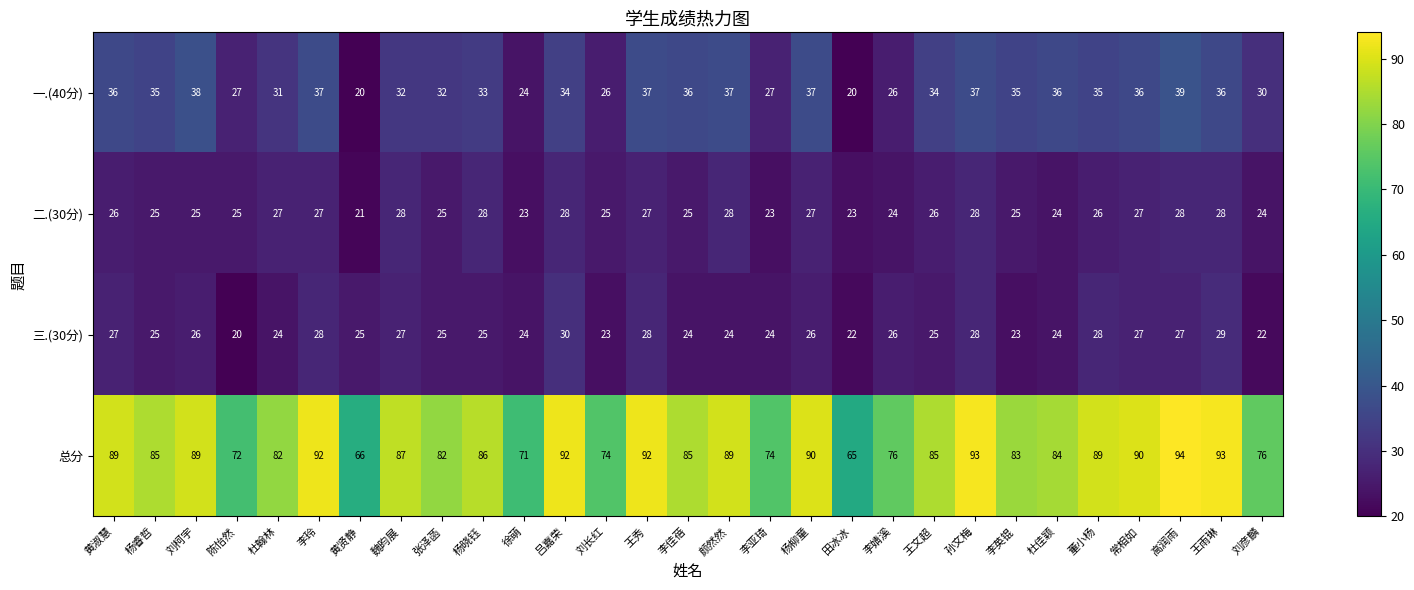

The value of 总分 at 张泽菡 is 82. True or false?

True